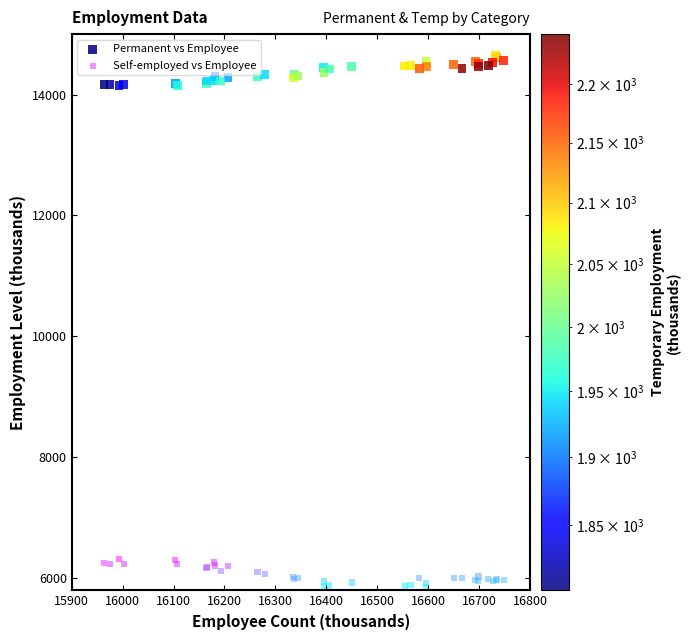

What is the X range (max minus min) for the scatter plot?

784.8